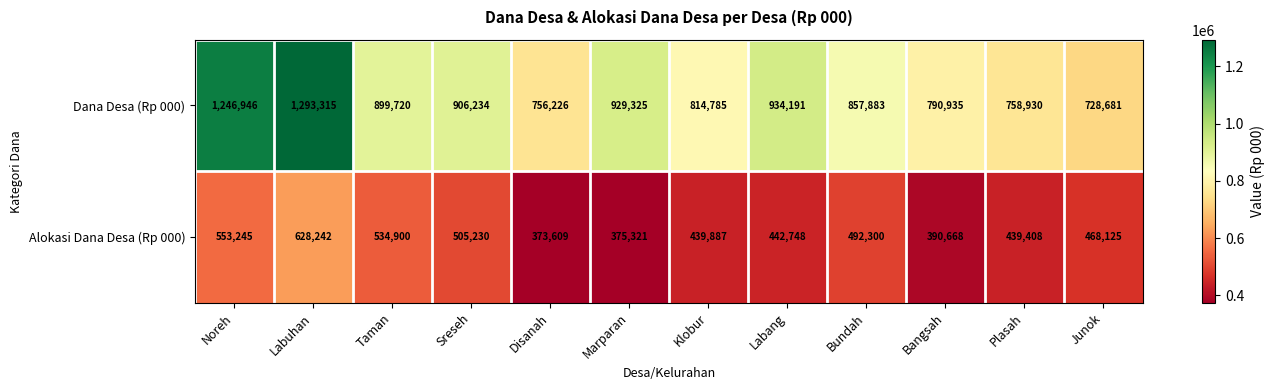

What is the maximum value shown in the chart?

1293315